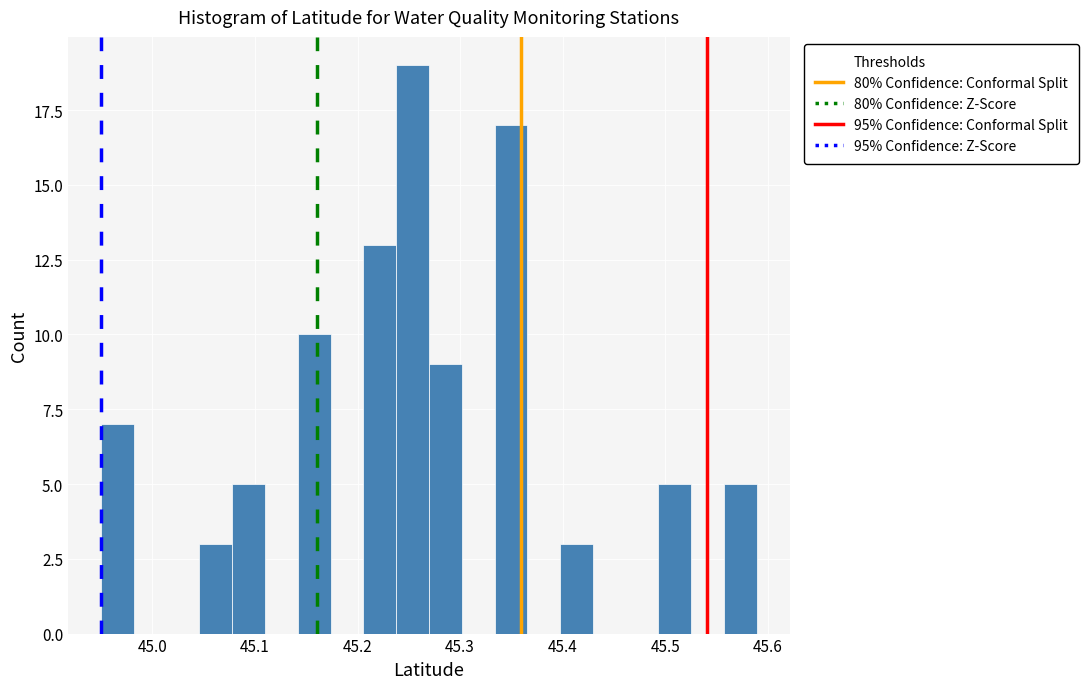

Around what value on the x-axis is the tallest bar? Give the approximate position of its centre, as read against the axis.

45.25